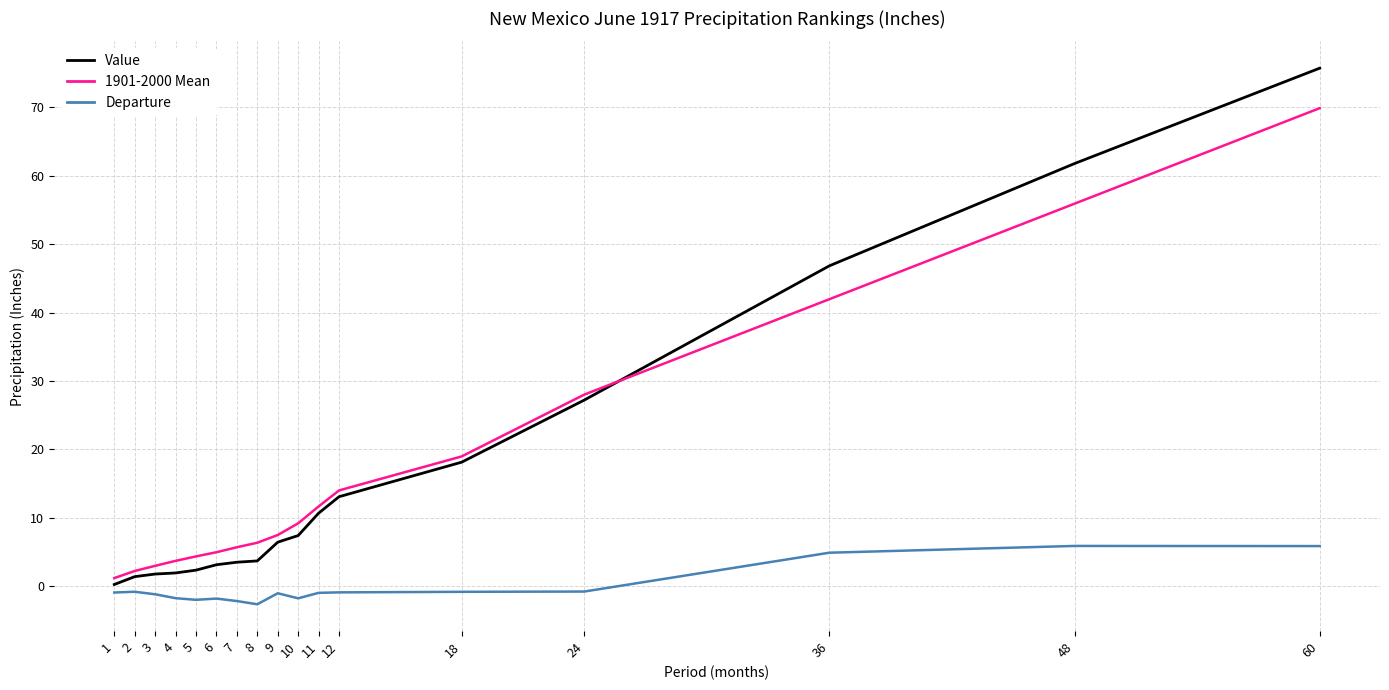

What is the lowest value of the Departure series?

-2.7